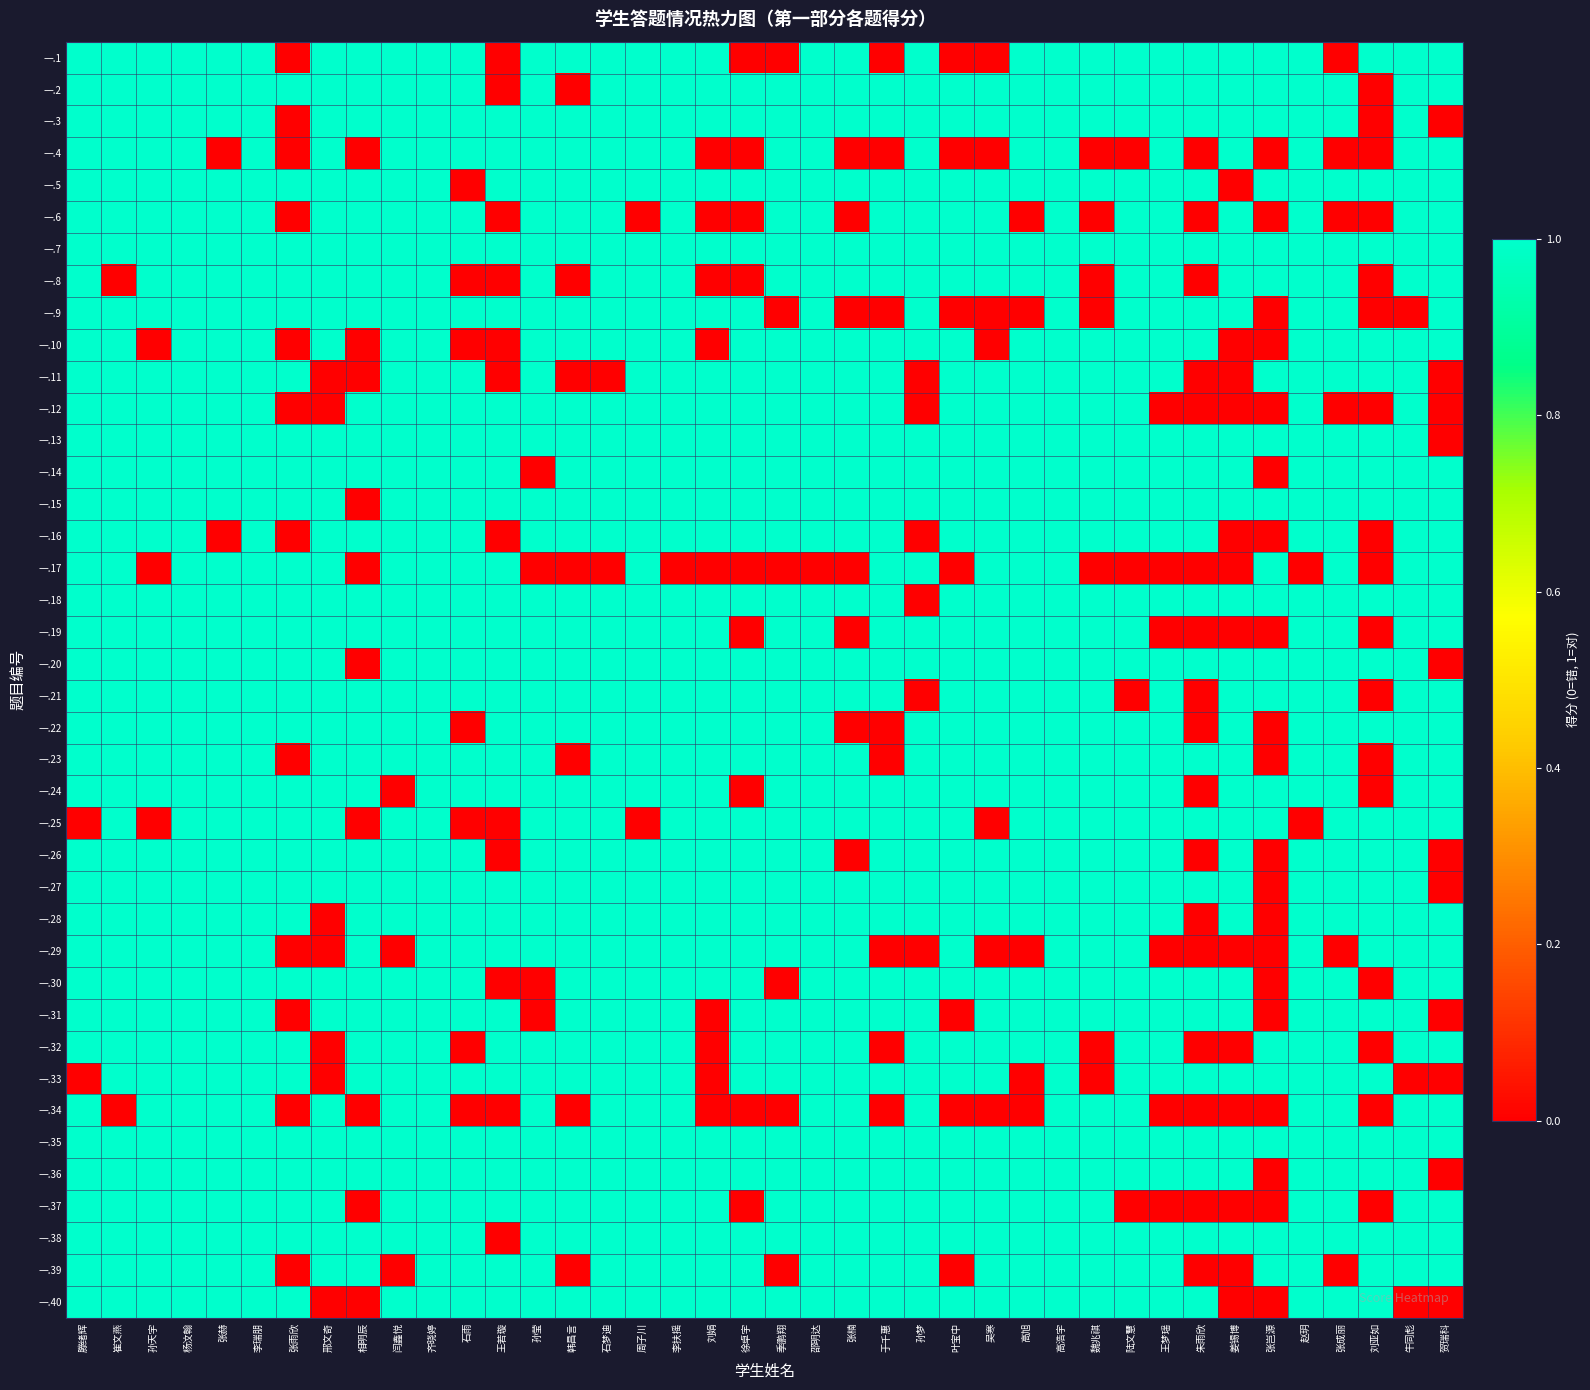

Reading left to right, list all the values displayed in this chart.

一.1: 滕绪辉=1	崔文燕=1	孙天宇=1	杨汶翰=1	张赫=1	李瑞朋=1	张雨欣=0	邢文奇=1	相明辰=1	闫鑫悦=1	齐晓婷=1	石雨=1	王若璇=0	孙莹=1	韩昌言=1	石梦迪=1	周子川=1	李扶摇=1	刘娟=1	徐卓宇=0	季鹏翔=0	邵明达=1	张楠=1	于千惠=0	孙梦=1	叶宝中=0	吴寒=0	高旭=1	高浩宇=1	魏兆祺=1	陆文慧=1	王梦瑶=1	朱雨欣=1	姜锡博=1	张岂源=1	赵玥=1	张成丽=0	刘亚如=1	牛同彪=1	贺瑞科=1
一.2: 滕绪辉=1	崔文燕=1	孙天宇=1	杨汶翰=1	张赫=1	李瑞朋=1	张雨欣=1	邢文奇=1	相明辰=1	闫鑫悦=1	齐晓婷=1	石雨=1	王若璇=0	孙莹=1	韩昌言=0	石梦迪=1	周子川=1	李扶摇=1	刘娟=1	徐卓宇=1	季鹏翔=1	邵明达=1	张楠=1	于千惠=1	孙梦=1	叶宝中=1	吴寒=1	高旭=1	高浩宇=1	魏兆祺=1	陆文慧=1	王梦瑶=1	朱雨欣=1	姜锡博=1	张岂源=1	赵玥=1	张成丽=1	刘亚如=0	牛同彪=1	贺瑞科=1
一.3: 滕绪辉=1	崔文燕=1	孙天宇=1	杨汶翰=1	张赫=1	李瑞朋=1	张雨欣=0	邢文奇=1	相明辰=1	闫鑫悦=1	齐晓婷=1	石雨=1	王若璇=1	孙莹=1	韩昌言=1	石梦迪=1	周子川=1	李扶摇=1	刘娟=1	徐卓宇=1	季鹏翔=1	邵明达=1	张楠=1	于千惠=1	孙梦=1	叶宝中=1	吴寒=1	高旭=1	高浩宇=1	魏兆祺=1	陆文慧=1	王梦瑶=1	朱雨欣=1	姜锡博=1	张岂源=1	赵玥=1	张成丽=1	刘亚如=0	牛同彪=1	贺瑞科=0
一.4: 滕绪辉=1	崔文燕=1	孙天宇=1	杨汶翰=1	张赫=0	李瑞朋=1	张雨欣=0	邢文奇=1	相明辰=0	闫鑫悦=1	齐晓婷=1	石雨=1	王若璇=1	孙莹=1	韩昌言=1	石梦迪=1	周子川=1	李扶摇=1	刘娟=0	徐卓宇=0	季鹏翔=1	邵明达=1	张楠=0	于千惠=0	孙梦=1	叶宝中=0	吴寒=0	高旭=1	高浩宇=1	魏兆祺=0	陆文慧=0	王梦瑶=1	朱雨欣=0	姜锡博=1	张岂源=0	赵玥=1	张成丽=0	刘亚如=0	牛同彪=1	贺瑞科=1
一.5: 滕绪辉=1	崔文燕=1	孙天宇=1	杨汶翰=1	张赫=1	李瑞朋=1	张雨欣=1	邢文奇=1	相明辰=1	闫鑫悦=1	齐晓婷=1	石雨=0	王若璇=1	孙莹=1	韩昌言=1	石梦迪=1	周子川=1	李扶摇=1	刘娟=1	徐卓宇=1	季鹏翔=1	邵明达=1	张楠=1	于千惠=1	孙梦=1	叶宝中=1	吴寒=1	高旭=1	高浩宇=1	魏兆祺=1	陆文慧=1	王梦瑶=1	朱雨欣=1	姜锡博=0	张岂源=1	赵玥=1	张成丽=1	刘亚如=1	牛同彪=1	贺瑞科=1
一.6: 滕绪辉=1	崔文燕=1	孙天宇=1	杨汶翰=1	张赫=1	李瑞朋=1	张雨欣=0	邢文奇=1	相明辰=1	闫鑫悦=1	齐晓婷=1	石雨=1	王若璇=0	孙莹=1	韩昌言=1	石梦迪=1	周子川=0	李扶摇=1	刘娟=0	徐卓宇=0	季鹏翔=1	邵明达=1	张楠=0	于千惠=1	孙梦=1	叶宝中=1	吴寒=1	高旭=0	高浩宇=1	魏兆祺=0	陆文慧=1	王梦瑶=1	朱雨欣=0	姜锡博=1	张岂源=0	赵玥=1	张成丽=0	刘亚如=0	牛同彪=1	贺瑞科=1
一.7: 滕绪辉=1	崔文燕=1	孙天宇=1	杨汶翰=1	张赫=1	李瑞朋=1	张雨欣=1	邢文奇=1	相明辰=1	闫鑫悦=1	齐晓婷=1	石雨=1	王若璇=1	孙莹=1	韩昌言=1	石梦迪=1	周子川=1	李扶摇=1	刘娟=1	徐卓宇=1	季鹏翔=1	邵明达=1	张楠=1	于千惠=1	孙梦=1	叶宝中=1	吴寒=1	高旭=1	高浩宇=1	魏兆祺=1	陆文慧=1	王梦瑶=1	朱雨欣=1	姜锡博=1	张岂源=1	赵玥=1	张成丽=1	刘亚如=1	牛同彪=1	贺瑞科=1
一.8: 滕绪辉=1	崔文燕=0	孙天宇=1	杨汶翰=1	张赫=1	李瑞朋=1	张雨欣=1	邢文奇=1	相明辰=1	闫鑫悦=1	齐晓婷=1	石雨=0	王若璇=0	孙莹=1	韩昌言=0	石梦迪=1	周子川=1	李扶摇=1	刘娟=0	徐卓宇=0	季鹏翔=1	邵明达=1	张楠=1	于千惠=1	孙梦=1	叶宝中=1	吴寒=1	高旭=1	高浩宇=1	魏兆祺=0	陆文慧=1	王梦瑶=1	朱雨欣=0	姜锡博=1	张岂源=1	赵玥=1	张成丽=1	刘亚如=0	牛同彪=1	贺瑞科=1
一.9: 滕绪辉=1	崔文燕=1	孙天宇=1	杨汶翰=1	张赫=1	李瑞朋=1	张雨欣=1	邢文奇=1	相明辰=1	闫鑫悦=1	齐晓婷=1	石雨=1	王若璇=1	孙莹=1	韩昌言=1	石梦迪=1	周子川=1	李扶摇=1	刘娟=1	徐卓宇=1	季鹏翔=0	邵明达=1	张楠=0	于千惠=0	孙梦=1	叶宝中=0	吴寒=0	高旭=0	高浩宇=1	魏兆祺=0	陆文慧=1	王梦瑶=1	朱雨欣=1	姜锡博=1	张岂源=0	赵玥=1	张成丽=1	刘亚如=0	牛同彪=0	贺瑞科=1
一.10: 滕绪辉=1	崔文燕=1	孙天宇=0	杨汶翰=1	张赫=1	李瑞朋=1	张雨欣=0	邢文奇=1	相明辰=0	闫鑫悦=1	齐晓婷=1	石雨=0	王若璇=0	孙莹=1	韩昌言=1	石梦迪=1	周子川=1	李扶摇=1	刘娟=0	徐卓宇=1	季鹏翔=1	邵明达=1	张楠=1	于千惠=1	孙梦=1	叶宝中=1	吴寒=0	高旭=1	高浩宇=1	魏兆祺=1	陆文慧=1	王梦瑶=1	朱雨欣=1	姜锡博=0	张岂源=0	赵玥=1	张成丽=1	刘亚如=1	牛同彪=1	贺瑞科=1
一.11: 滕绪辉=1	崔文燕=1	孙天宇=1	杨汶翰=1	张赫=1	李瑞朋=1	张雨欣=1	邢文奇=0	相明辰=0	闫鑫悦=1	齐晓婷=1	石雨=1	王若璇=0	孙莹=1	韩昌言=0	石梦迪=0	周子川=1	李扶摇=1	刘娟=1	徐卓宇=1	季鹏翔=1	邵明达=1	张楠=1	于千惠=1	孙梦=0	叶宝中=1	吴寒=1	高旭=1	高浩宇=1	魏兆祺=1	陆文慧=1	王梦瑶=1	朱雨欣=0	姜锡博=0	张岂源=1	赵玥=1	张成丽=1	刘亚如=1	牛同彪=1	贺瑞科=0
一.12: 滕绪辉=1	崔文燕=1	孙天宇=1	杨汶翰=1	张赫=1	李瑞朋=1	张雨欣=0	邢文奇=0	相明辰=1	闫鑫悦=1	齐晓婷=1	石雨=1	王若璇=1	孙莹=1	韩昌言=1	石梦迪=1	周子川=1	李扶摇=1	刘娟=1	徐卓宇=1	季鹏翔=1	邵明达=1	张楠=1	于千惠=1	孙梦=0	叶宝中=1	吴寒=1	高旭=1	高浩宇=1	魏兆祺=1	陆文慧=1	王梦瑶=0	朱雨欣=0	姜锡博=0	张岂源=0	赵玥=1	张成丽=0	刘亚如=0	牛同彪=1	贺瑞科=0
一.13: 滕绪辉=1	崔文燕=1	孙天宇=1	杨汶翰=1	张赫=1	李瑞朋=1	张雨欣=1	邢文奇=1	相明辰=1	闫鑫悦=1	齐晓婷=1	石雨=1	王若璇=1	孙莹=1	韩昌言=1	石梦迪=1	周子川=1	李扶摇=1	刘娟=1	徐卓宇=1	季鹏翔=1	邵明达=1	张楠=1	于千惠=1	孙梦=1	叶宝中=1	吴寒=1	高旭=1	高浩宇=1	魏兆祺=1	陆文慧=1	王梦瑶=1	朱雨欣=1	姜锡博=1	张岂源=1	赵玥=1	张成丽=1	刘亚如=1	牛同彪=1	贺瑞科=0
一.14: 滕绪辉=1	崔文燕=1	孙天宇=1	杨汶翰=1	张赫=1	李瑞朋=1	张雨欣=1	邢文奇=1	相明辰=1	闫鑫悦=1	齐晓婷=1	石雨=1	王若璇=1	孙莹=0	韩昌言=1	石梦迪=1	周子川=1	李扶摇=1	刘娟=1	徐卓宇=1	季鹏翔=1	邵明达=1	张楠=1	于千惠=1	孙梦=1	叶宝中=1	吴寒=1	高旭=1	高浩宇=1	魏兆祺=1	陆文慧=1	王梦瑶=1	朱雨欣=1	姜锡博=1	张岂源=0	赵玥=1	张成丽=1	刘亚如=1	牛同彪=1	贺瑞科=1
一.15: 滕绪辉=1	崔文燕=1	孙天宇=1	杨汶翰=1	张赫=1	李瑞朋=1	张雨欣=1	邢文奇=1	相明辰=0	闫鑫悦=1	齐晓婷=1	石雨=1	王若璇=1	孙莹=1	韩昌言=1	石梦迪=1	周子川=1	李扶摇=1	刘娟=1	徐卓宇=1	季鹏翔=1	邵明达=1	张楠=1	于千惠=1	孙梦=1	叶宝中=1	吴寒=1	高旭=1	高浩宇=1	魏兆祺=1	陆文慧=1	王梦瑶=1	朱雨欣=1	姜锡博=1	张岂源=1	赵玥=1	张成丽=1	刘亚如=1	牛同彪=1	贺瑞科=1
一.16: 滕绪辉=1	崔文燕=1	孙天宇=1	杨汶翰=1	张赫=0	李瑞朋=1	张雨欣=0	邢文奇=1	相明辰=1	闫鑫悦=1	齐晓婷=1	石雨=1	王若璇=0	孙莹=1	韩昌言=1	石梦迪=1	周子川=1	李扶摇=1	刘娟=1	徐卓宇=1	季鹏翔=1	邵明达=1	张楠=1	于千惠=1	孙梦=0	叶宝中=1	吴寒=1	高旭=1	高浩宇=1	魏兆祺=1	陆文慧=1	王梦瑶=1	朱雨欣=1	姜锡博=0	张岂源=0	赵玥=1	张成丽=1	刘亚如=0	牛同彪=1	贺瑞科=1
一.17: 滕绪辉=1	崔文燕=1	孙天宇=0	杨汶翰=1	张赫=1	李瑞朋=1	张雨欣=1	邢文奇=1	相明辰=0	闫鑫悦=1	齐晓婷=1	石雨=1	王若璇=1	孙莹=0	韩昌言=0	石梦迪=0	周子川=1	李扶摇=0	刘娟=0	徐卓宇=0	季鹏翔=0	邵明达=0	张楠=0	于千惠=1	孙梦=1	叶宝中=0	吴寒=1	高旭=1	高浩宇=1	魏兆祺=0	陆文慧=0	王梦瑶=0	朱雨欣=0	姜锡博=0	张岂源=1	赵玥=0	张成丽=1	刘亚如=0	牛同彪=1	贺瑞科=1
一.18: 滕绪辉=1	崔文燕=1	孙天宇=1	杨汶翰=1	张赫=1	李瑞朋=1	张雨欣=1	邢文奇=1	相明辰=1	闫鑫悦=1	齐晓婷=1	石雨=1	王若璇=1	孙莹=1	韩昌言=1	石梦迪=1	周子川=1	李扶摇=1	刘娟=1	徐卓宇=1	季鹏翔=1	邵明达=1	张楠=1	于千惠=1	孙梦=0	叶宝中=1	吴寒=1	高旭=1	高浩宇=1	魏兆祺=1	陆文慧=1	王梦瑶=1	朱雨欣=1	姜锡博=1	张岂源=1	赵玥=1	张成丽=1	刘亚如=1	牛同彪=1	贺瑞科=1
一.19: 滕绪辉=1	崔文燕=1	孙天宇=1	杨汶翰=1	张赫=1	李瑞朋=1	张雨欣=1	邢文奇=1	相明辰=1	闫鑫悦=1	齐晓婷=1	石雨=1	王若璇=1	孙莹=1	韩昌言=1	石梦迪=1	周子川=1	李扶摇=1	刘娟=1	徐卓宇=0	季鹏翔=1	邵明达=1	张楠=0	于千惠=1	孙梦=1	叶宝中=1	吴寒=1	高旭=1	高浩宇=1	魏兆祺=1	陆文慧=1	王梦瑶=0	朱雨欣=0	姜锡博=0	张岂源=0	赵玥=1	张成丽=1	刘亚如=0	牛同彪=1	贺瑞科=1
一.20: 滕绪辉=1	崔文燕=1	孙天宇=1	杨汶翰=1	张赫=1	李瑞朋=1	张雨欣=1	邢文奇=1	相明辰=0	闫鑫悦=1	齐晓婷=1	石雨=1	王若璇=1	孙莹=1	韩昌言=1	石梦迪=1	周子川=1	李扶摇=1	刘娟=1	徐卓宇=1	季鹏翔=1	邵明达=1	张楠=1	于千惠=1	孙梦=1	叶宝中=1	吴寒=1	高旭=1	高浩宇=1	魏兆祺=1	陆文慧=1	王梦瑶=1	朱雨欣=1	姜锡博=1	张岂源=1	赵玥=1	张成丽=1	刘亚如=1	牛同彪=1	贺瑞科=0
一.21: 滕绪辉=1	崔文燕=1	孙天宇=1	杨汶翰=1	张赫=1	李瑞朋=1	张雨欣=1	邢文奇=1	相明辰=1	闫鑫悦=1	齐晓婷=1	石雨=1	王若璇=1	孙莹=1	韩昌言=1	石梦迪=1	周子川=1	李扶摇=1	刘娟=1	徐卓宇=1	季鹏翔=1	邵明达=1	张楠=1	于千惠=1	孙梦=0	叶宝中=1	吴寒=1	高旭=1	高浩宇=1	魏兆祺=1	陆文慧=0	王梦瑶=1	朱雨欣=0	姜锡博=1	张岂源=1	赵玥=1	张成丽=1	刘亚如=0	牛同彪=1	贺瑞科=1
一.22: 滕绪辉=1	崔文燕=1	孙天宇=1	杨汶翰=1	张赫=1	李瑞朋=1	张雨欣=1	邢文奇=1	相明辰=1	闫鑫悦=1	齐晓婷=1	石雨=0	王若璇=1	孙莹=1	韩昌言=1	石梦迪=1	周子川=1	李扶摇=1	刘娟=1	徐卓宇=1	季鹏翔=1	邵明达=1	张楠=0	于千惠=0	孙梦=1	叶宝中=1	吴寒=1	高旭=1	高浩宇=1	魏兆祺=1	陆文慧=1	王梦瑶=1	朱雨欣=0	姜锡博=1	张岂源=0	赵玥=1	张成丽=1	刘亚如=1	牛同彪=1	贺瑞科=1
一.23: 滕绪辉=1	崔文燕=1	孙天宇=1	杨汶翰=1	张赫=1	李瑞朋=1	张雨欣=0	邢文奇=1	相明辰=1	闫鑫悦=1	齐晓婷=1	石雨=1	王若璇=1	孙莹=1	韩昌言=0	石梦迪=1	周子川=1	李扶摇=1	刘娟=1	徐卓宇=1	季鹏翔=1	邵明达=1	张楠=1	于千惠=0	孙梦=1	叶宝中=1	吴寒=1	高旭=1	高浩宇=1	魏兆祺=1	陆文慧=1	王梦瑶=1	朱雨欣=1	姜锡博=1	张岂源=0	赵玥=1	张成丽=1	刘亚如=0	牛同彪=1	贺瑞科=1
一.24: 滕绪辉=1	崔文燕=1	孙天宇=1	杨汶翰=1	张赫=1	李瑞朋=1	张雨欣=1	邢文奇=1	相明辰=1	闫鑫悦=0	齐晓婷=1	石雨=1	王若璇=1	孙莹=1	韩昌言=1	石梦迪=1	周子川=1	李扶摇=1	刘娟=1	徐卓宇=0	季鹏翔=1	邵明达=1	张楠=1	于千惠=1	孙梦=1	叶宝中=1	吴寒=1	高旭=1	高浩宇=1	魏兆祺=1	陆文慧=1	王梦瑶=1	朱雨欣=0	姜锡博=1	张岂源=1	赵玥=1	张成丽=1	刘亚如=0	牛同彪=1	贺瑞科=1
一.25: 滕绪辉=0	崔文燕=1	孙天宇=0	杨汶翰=1	张赫=1	李瑞朋=1	张雨欣=1	邢文奇=1	相明辰=0	闫鑫悦=1	齐晓婷=1	石雨=0	王若璇=0	孙莹=1	韩昌言=1	石梦迪=1	周子川=0	李扶摇=1	刘娟=1	徐卓宇=1	季鹏翔=1	邵明达=1	张楠=1	于千惠=1	孙梦=1	叶宝中=1	吴寒=0	高旭=1	高浩宇=1	魏兆祺=1	陆文慧=1	王梦瑶=1	朱雨欣=1	姜锡博=1	张岂源=1	赵玥=0	张成丽=1	刘亚如=1	牛同彪=1	贺瑞科=1
一.26: 滕绪辉=1	崔文燕=1	孙天宇=1	杨汶翰=1	张赫=1	李瑞朋=1	张雨欣=1	邢文奇=1	相明辰=1	闫鑫悦=1	齐晓婷=1	石雨=1	王若璇=0	孙莹=1	韩昌言=1	石梦迪=1	周子川=1	李扶摇=1	刘娟=1	徐卓宇=1	季鹏翔=1	邵明达=1	张楠=0	于千惠=1	孙梦=1	叶宝中=1	吴寒=1	高旭=1	高浩宇=1	魏兆祺=1	陆文慧=1	王梦瑶=1	朱雨欣=0	姜锡博=1	张岂源=0	赵玥=1	张成丽=1	刘亚如=1	牛同彪=1	贺瑞科=0
一.27: 滕绪辉=1	崔文燕=1	孙天宇=1	杨汶翰=1	张赫=1	李瑞朋=1	张雨欣=1	邢文奇=1	相明辰=1	闫鑫悦=1	齐晓婷=1	石雨=1	王若璇=1	孙莹=1	韩昌言=1	石梦迪=1	周子川=1	李扶摇=1	刘娟=1	徐卓宇=1	季鹏翔=1	邵明达=1	张楠=1	于千惠=1	孙梦=1	叶宝中=1	吴寒=1	高旭=1	高浩宇=1	魏兆祺=1	陆文慧=1	王梦瑶=1	朱雨欣=1	姜锡博=1	张岂源=0	赵玥=1	张成丽=1	刘亚如=1	牛同彪=1	贺瑞科=0
一.28: 滕绪辉=1	崔文燕=1	孙天宇=1	杨汶翰=1	张赫=1	李瑞朋=1	张雨欣=1	邢文奇=0	相明辰=1	闫鑫悦=1	齐晓婷=1	石雨=1	王若璇=1	孙莹=1	韩昌言=1	石梦迪=1	周子川=1	李扶摇=1	刘娟=1	徐卓宇=1	季鹏翔=1	邵明达=1	张楠=1	于千惠=1	孙梦=1	叶宝中=1	吴寒=1	高旭=1	高浩宇=1	魏兆祺=1	陆文慧=1	王梦瑶=1	朱雨欣=0	姜锡博=1	张岂源=0	赵玥=1	张成丽=1	刘亚如=1	牛同彪=1	贺瑞科=1
一.29: 滕绪辉=1	崔文燕=1	孙天宇=1	杨汶翰=1	张赫=1	李瑞朋=1	张雨欣=0	邢文奇=0	相明辰=1	闫鑫悦=0	齐晓婷=1	石雨=1	王若璇=1	孙莹=1	韩昌言=1	石梦迪=1	周子川=1	李扶摇=1	刘娟=1	徐卓宇=1	季鹏翔=1	邵明达=1	张楠=1	于千惠=0	孙梦=0	叶宝中=1	吴寒=0	高旭=0	高浩宇=1	魏兆祺=1	陆文慧=1	王梦瑶=0	朱雨欣=0	姜锡博=0	张岂源=0	赵玥=1	张成丽=0	刘亚如=1	牛同彪=1	贺瑞科=1
一.30: 滕绪辉=1	崔文燕=1	孙天宇=1	杨汶翰=1	张赫=1	李瑞朋=1	张雨欣=1	邢文奇=1	相明辰=1	闫鑫悦=1	齐晓婷=1	石雨=1	王若璇=0	孙莹=0	韩昌言=1	石梦迪=1	周子川=1	李扶摇=1	刘娟=1	徐卓宇=1	季鹏翔=0	邵明达=1	张楠=1	于千惠=1	孙梦=1	叶宝中=1	吴寒=1	高旭=1	高浩宇=1	魏兆祺=1	陆文慧=1	王梦瑶=1	朱雨欣=1	姜锡博=1	张岂源=0	赵玥=1	张成丽=1	刘亚如=0	牛同彪=1	贺瑞科=1
一.31: 滕绪辉=1	崔文燕=1	孙天宇=1	杨汶翰=1	张赫=1	李瑞朋=1	张雨欣=0	邢文奇=1	相明辰=1	闫鑫悦=1	齐晓婷=1	石雨=1	王若璇=1	孙莹=0	韩昌言=1	石梦迪=1	周子川=1	李扶摇=1	刘娟=0	徐卓宇=1	季鹏翔=1	邵明达=1	张楠=1	于千惠=1	孙梦=1	叶宝中=0	吴寒=1	高旭=1	高浩宇=1	魏兆祺=1	陆文慧=1	王梦瑶=1	朱雨欣=1	姜锡博=1	张岂源=0	赵玥=1	张成丽=1	刘亚如=1	牛同彪=1	贺瑞科=0
一.32: 滕绪辉=1	崔文燕=1	孙天宇=1	杨汶翰=1	张赫=1	李瑞朋=1	张雨欣=1	邢文奇=0	相明辰=1	闫鑫悦=1	齐晓婷=1	石雨=0	王若璇=1	孙莹=1	韩昌言=1	石梦迪=1	周子川=1	李扶摇=1	刘娟=0	徐卓宇=1	季鹏翔=1	邵明达=1	张楠=1	于千惠=0	孙梦=1	叶宝中=1	吴寒=1	高旭=1	高浩宇=1	魏兆祺=0	陆文慧=1	王梦瑶=1	朱雨欣=0	姜锡博=0	张岂源=1	赵玥=1	张成丽=1	刘亚如=0	牛同彪=1	贺瑞科=1
一.33: 滕绪辉=0	崔文燕=1	孙天宇=1	杨汶翰=1	张赫=1	李瑞朋=1	张雨欣=1	邢文奇=0	相明辰=1	闫鑫悦=1	齐晓婷=1	石雨=1	王若璇=1	孙莹=1	韩昌言=1	石梦迪=1	周子川=1	李扶摇=1	刘娟=0	徐卓宇=1	季鹏翔=1	邵明达=1	张楠=1	于千惠=1	孙梦=1	叶宝中=1	吴寒=1	高旭=0	高浩宇=1	魏兆祺=0	陆文慧=1	王梦瑶=1	朱雨欣=1	姜锡博=1	张岂源=1	赵玥=1	张成丽=1	刘亚如=1	牛同彪=0	贺瑞科=0
一.34: 滕绪辉=1	崔文燕=0	孙天宇=1	杨汶翰=1	张赫=1	李瑞朋=1	张雨欣=0	邢文奇=1	相明辰=0	闫鑫悦=1	齐晓婷=1	石雨=0	王若璇=0	孙莹=1	韩昌言=0	石梦迪=1	周子川=1	李扶摇=1	刘娟=0	徐卓宇=0	季鹏翔=0	邵明达=1	张楠=1	于千惠=0	孙梦=1	叶宝中=0	吴寒=0	高旭=0	高浩宇=1	魏兆祺=1	陆文慧=1	王梦瑶=0	朱雨欣=0	姜锡博=0	张岂源=0	赵玥=1	张成丽=1	刘亚如=0	牛同彪=1	贺瑞科=1
一.35: 滕绪辉=1	崔文燕=1	孙天宇=1	杨汶翰=1	张赫=1	李瑞朋=1	张雨欣=1	邢文奇=1	相明辰=1	闫鑫悦=1	齐晓婷=1	石雨=1	王若璇=1	孙莹=1	韩昌言=1	石梦迪=1	周子川=1	李扶摇=1	刘娟=1	徐卓宇=1	季鹏翔=1	邵明达=1	张楠=1	于千惠=1	孙梦=1	叶宝中=1	吴寒=1	高旭=1	高浩宇=1	魏兆祺=1	陆文慧=1	王梦瑶=1	朱雨欣=1	姜锡博=1	张岂源=1	赵玥=1	张成丽=1	刘亚如=1	牛同彪=1	贺瑞科=1
一.36: 滕绪辉=1	崔文燕=1	孙天宇=1	杨汶翰=1	张赫=1	李瑞朋=1	张雨欣=1	邢文奇=1	相明辰=1	闫鑫悦=1	齐晓婷=1	石雨=1	王若璇=1	孙莹=1	韩昌言=1	石梦迪=1	周子川=1	李扶摇=1	刘娟=1	徐卓宇=1	季鹏翔=1	邵明达=1	张楠=1	于千惠=1	孙梦=1	叶宝中=1	吴寒=1	高旭=1	高浩宇=1	魏兆祺=1	陆文慧=1	王梦瑶=1	朱雨欣=1	姜锡博=1	张岂源=0	赵玥=1	张成丽=1	刘亚如=1	牛同彪=1	贺瑞科=0
一.37: 滕绪辉=1	崔文燕=1	孙天宇=1	杨汶翰=1	张赫=1	李瑞朋=1	张雨欣=1	邢文奇=1	相明辰=0	闫鑫悦=1	齐晓婷=1	石雨=1	王若璇=1	孙莹=1	韩昌言=1	石梦迪=1	周子川=1	李扶摇=1	刘娟=1	徐卓宇=0	季鹏翔=1	邵明达=1	张楠=1	于千惠=1	孙梦=1	叶宝中=1	吴寒=1	高旭=1	高浩宇=1	魏兆祺=1	陆文慧=0	王梦瑶=0	朱雨欣=0	姜锡博=0	张岂源=0	赵玥=1	张成丽=1	刘亚如=0	牛同彪=1	贺瑞科=1
一.38: 滕绪辉=1	崔文燕=1	孙天宇=1	杨汶翰=1	张赫=1	李瑞朋=1	张雨欣=1	邢文奇=1	相明辰=1	闫鑫悦=1	齐晓婷=1	石雨=1	王若璇=0	孙莹=1	韩昌言=1	石梦迪=1	周子川=1	李扶摇=1	刘娟=1	徐卓宇=1	季鹏翔=1	邵明达=1	张楠=1	于千惠=1	孙梦=1	叶宝中=1	吴寒=1	高旭=1	高浩宇=1	魏兆祺=1	陆文慧=1	王梦瑶=1	朱雨欣=1	姜锡博=1	张岂源=1	赵玥=1	张成丽=1	刘亚如=1	牛同彪=1	贺瑞科=1
一.39: 滕绪辉=1	崔文燕=1	孙天宇=1	杨汶翰=1	张赫=1	李瑞朋=1	张雨欣=0	邢文奇=1	相明辰=1	闫鑫悦=0	齐晓婷=1	石雨=1	王若璇=1	孙莹=1	韩昌言=0	石梦迪=1	周子川=1	李扶摇=1	刘娟=1	徐卓宇=1	季鹏翔=0	邵明达=1	张楠=1	于千惠=1	孙梦=1	叶宝中=0	吴寒=1	高旭=1	高浩宇=1	魏兆祺=1	陆文慧=1	王梦瑶=1	朱雨欣=0	姜锡博=0	张岂源=1	赵玥=1	张成丽=0	刘亚如=1	牛同彪=1	贺瑞科=1
一.40: 滕绪辉=1	崔文燕=1	孙天宇=1	杨汶翰=1	张赫=1	李瑞朋=1	张雨欣=1	邢文奇=0	相明辰=0	闫鑫悦=1	齐晓婷=1	石雨=1	王若璇=1	孙莹=1	韩昌言=1	石梦迪=1	周子川=1	李扶摇=1	刘娟=1	徐卓宇=1	季鹏翔=1	邵明达=1	张楠=1	于千惠=1	孙梦=1	叶宝中=1	吴寒=1	高旭=1	高浩宇=1	魏兆祺=1	陆文慧=1	王梦瑶=1	朱雨欣=1	姜锡博=0	张岂源=0	赵玥=1	张成丽=1	刘亚如=1	牛同彪=0	贺瑞科=0